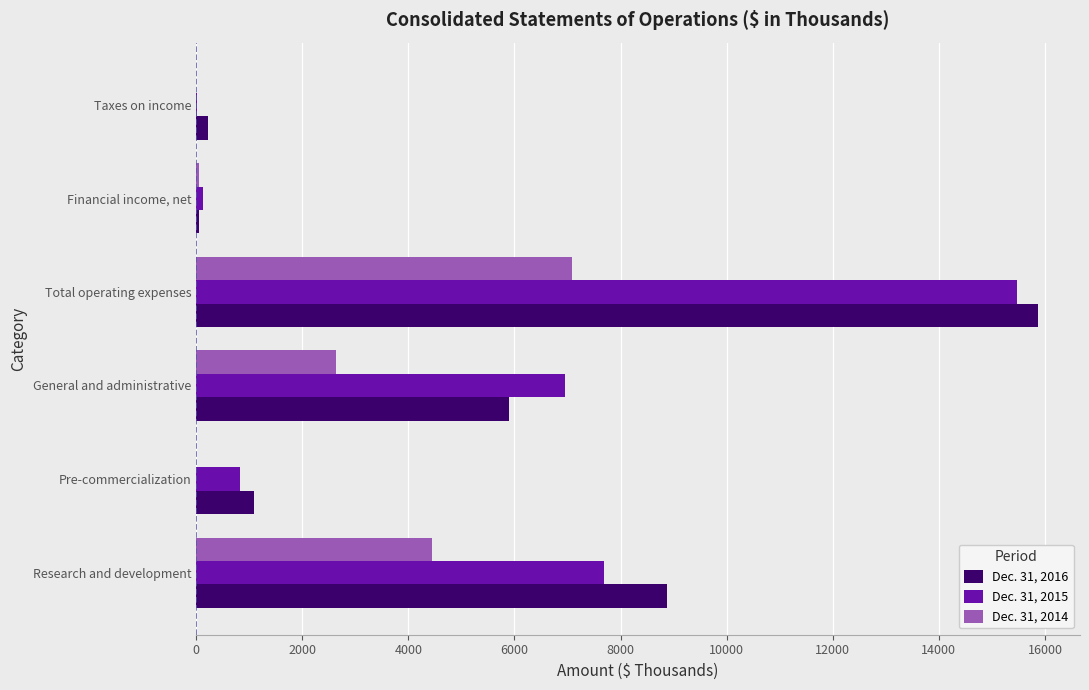

At which category is the sum across all series the highest?

Total operating expenses